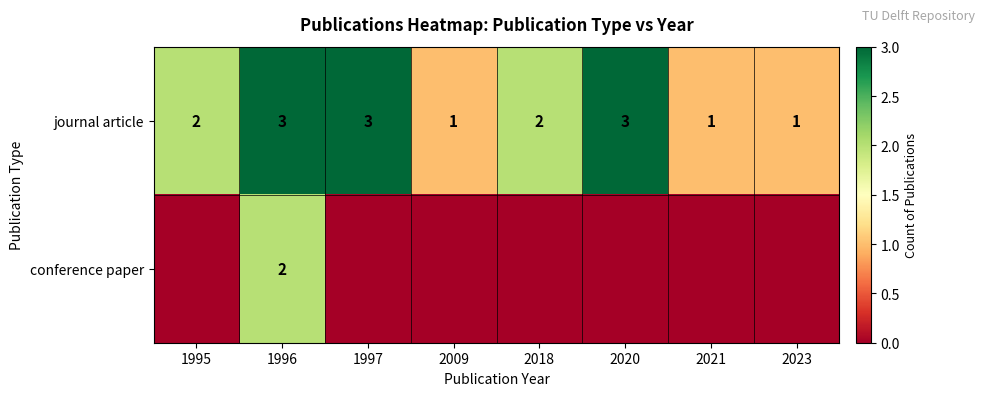

The value of journal article at 2023 is 1. True or false?

True